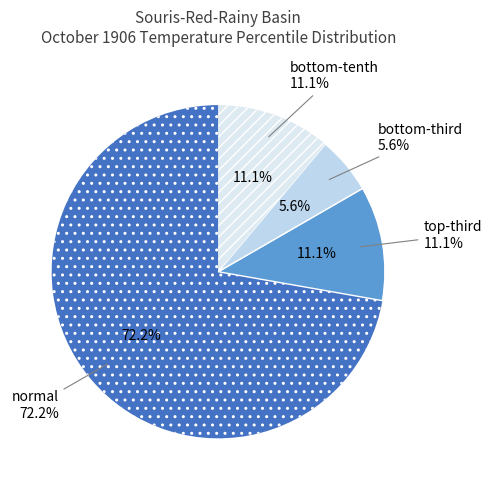

Is 1917 the majority of the pie?

No